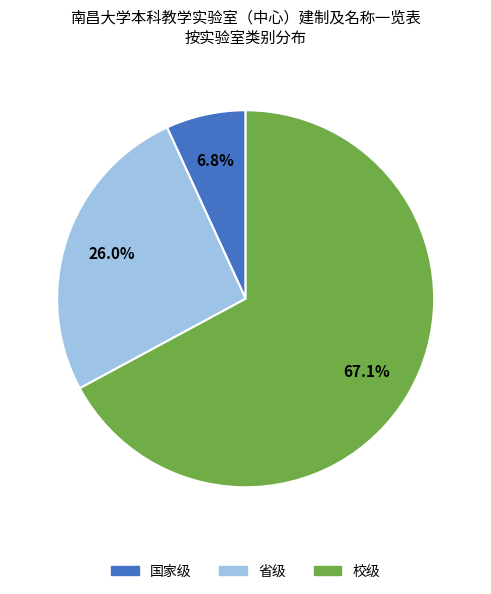

Count the number of slices in the pie.

3